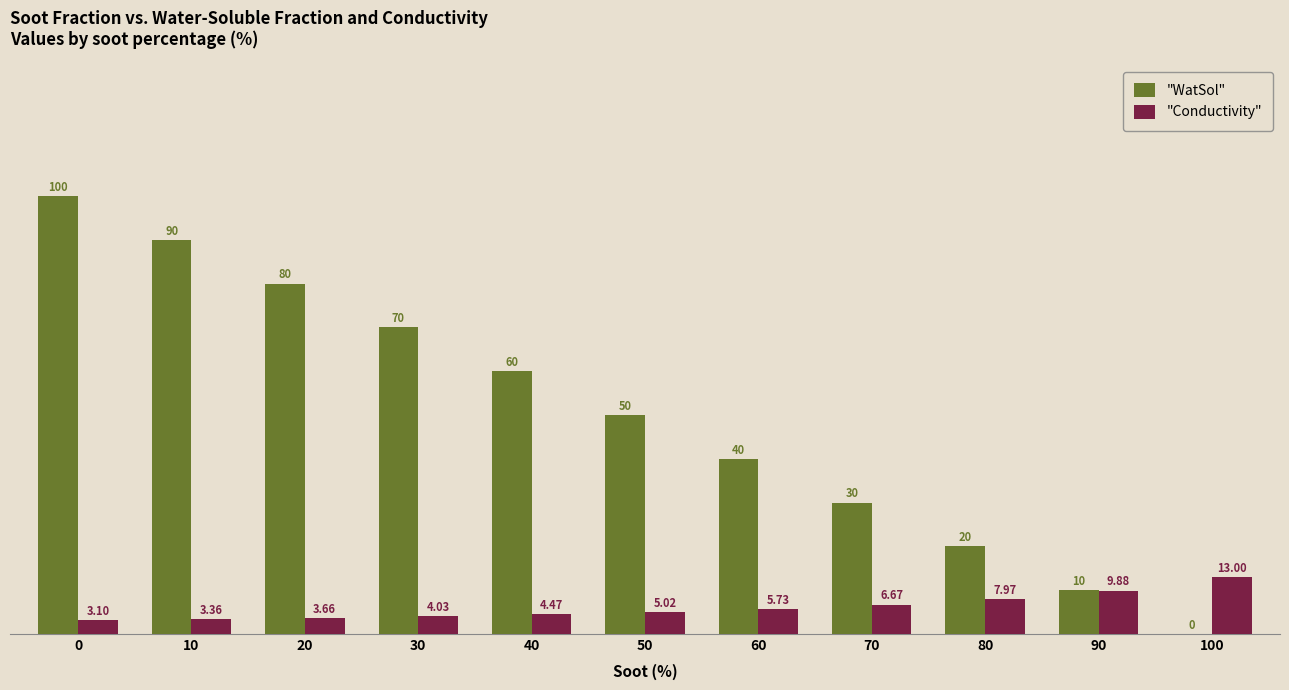

Is it true that WatSol equals 100.0 at 0?

True